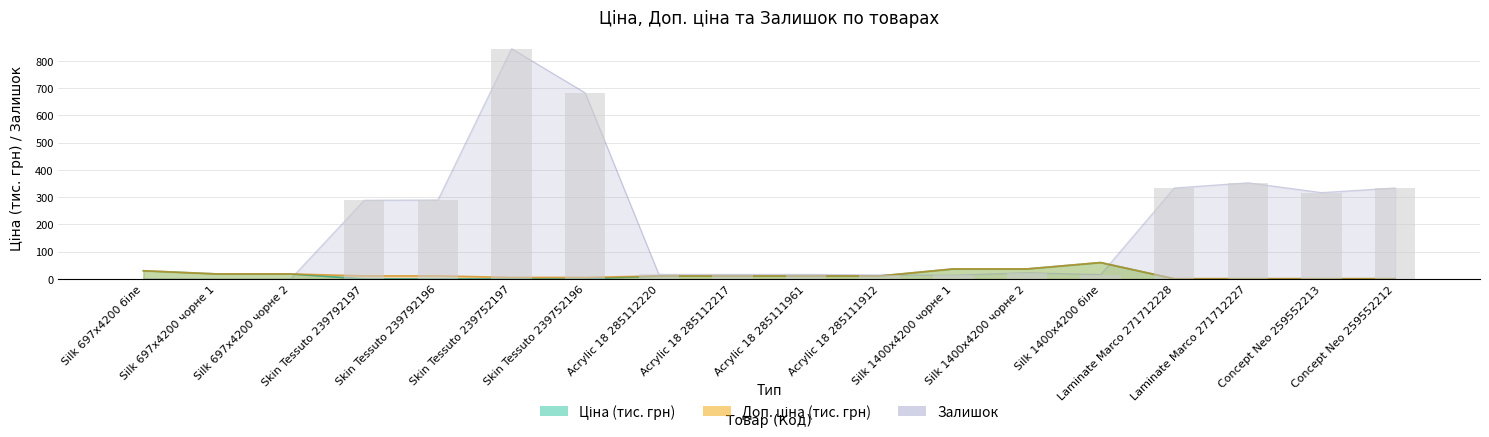

The Ціна series shows 36.8 at Silk 1400x4200 чорне 2. True or false?

True